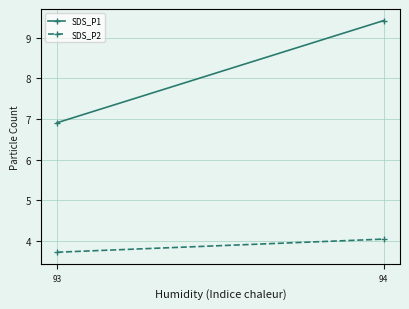

What is the spread (max minus min) of values at 93?

3.2